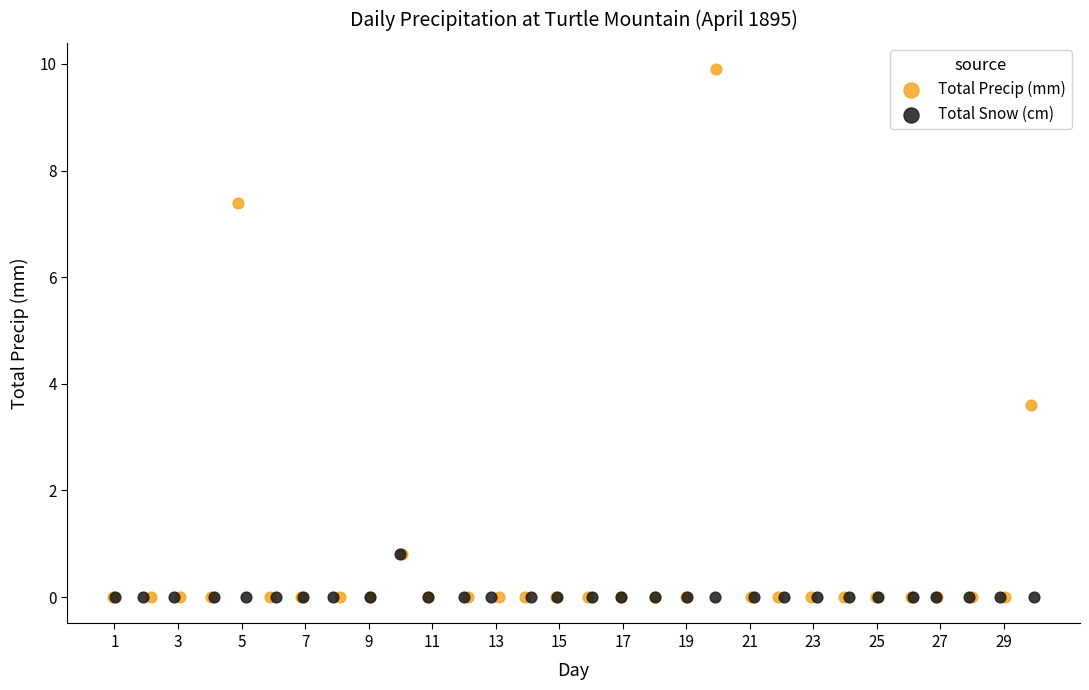

What are all the series names shown in the legend?

Total Precip (mm), Total Snow (cm)